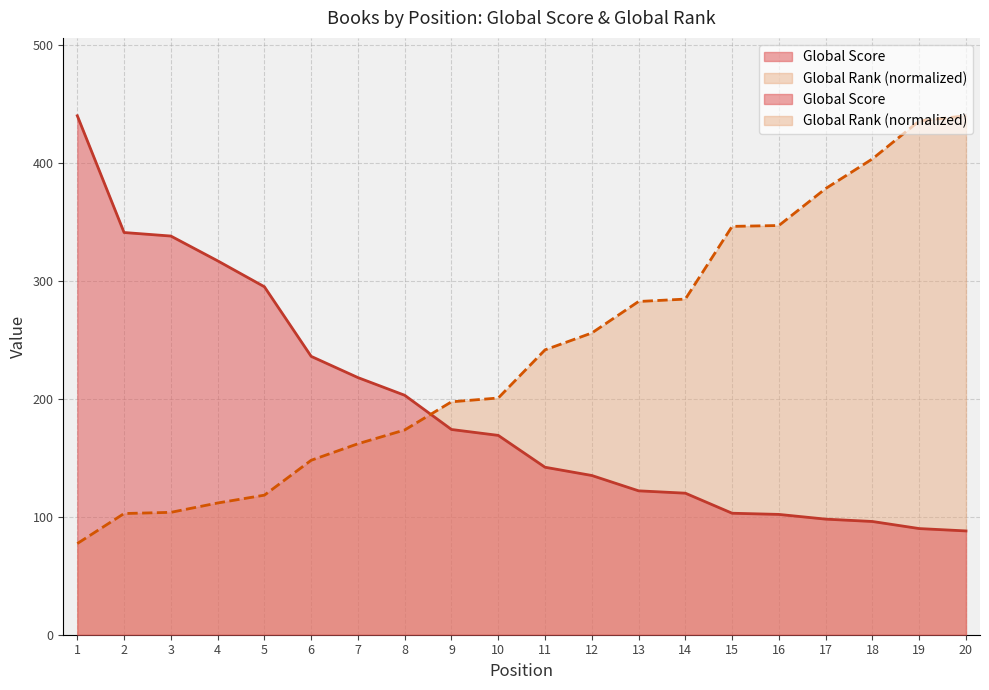

How many series are shown in this chart?

2